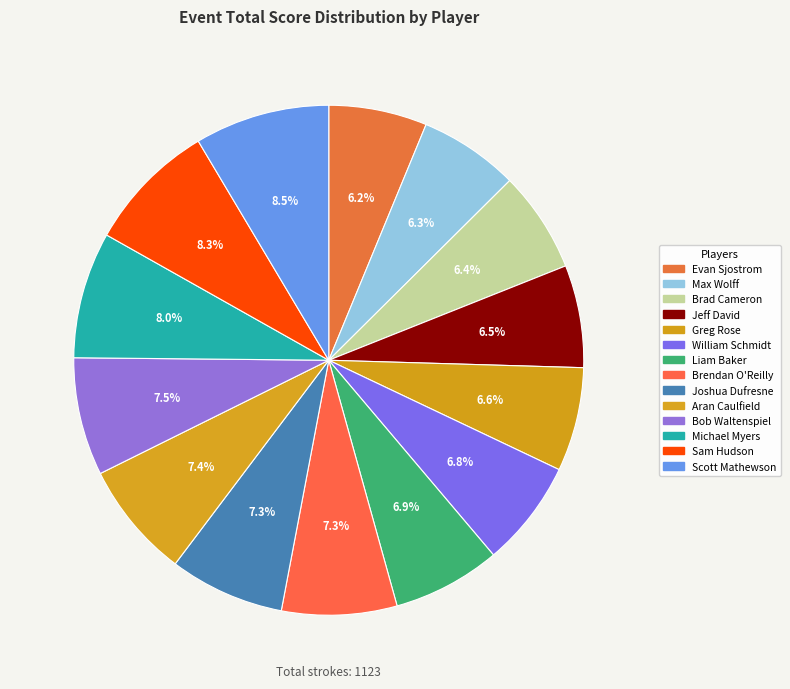

Count the number of slices in the pie.

14